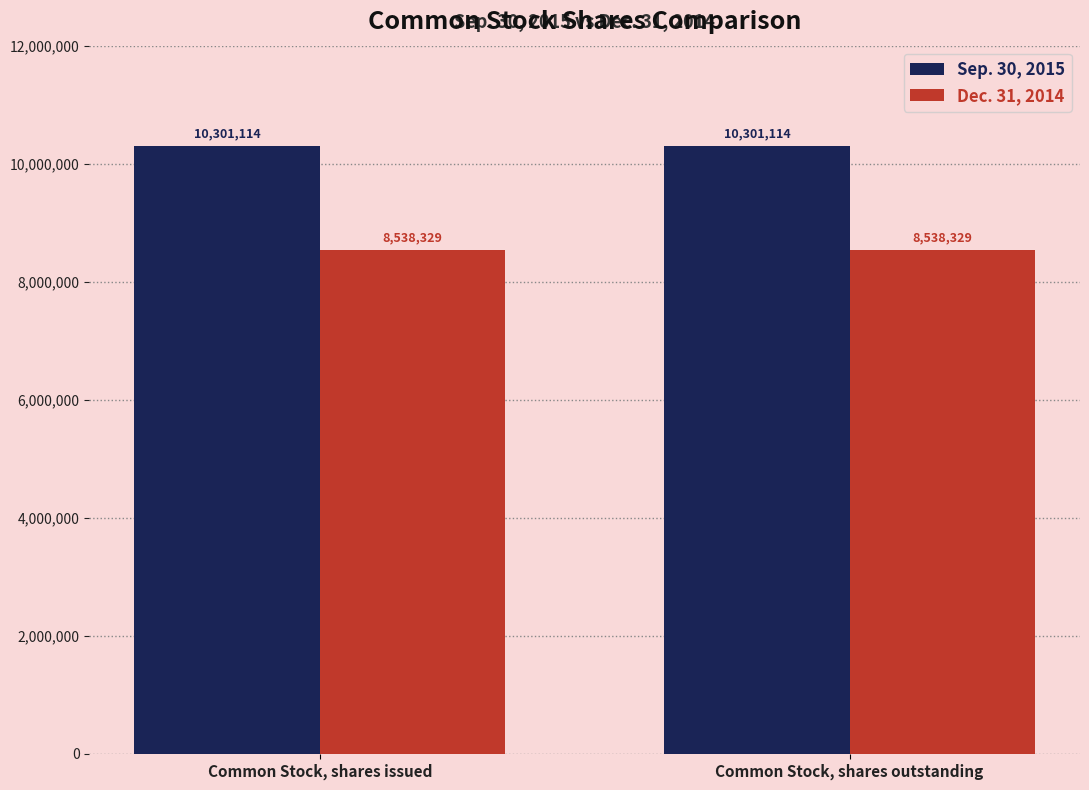

What is the average value of the Dec. 31, 2014 series?

8538329